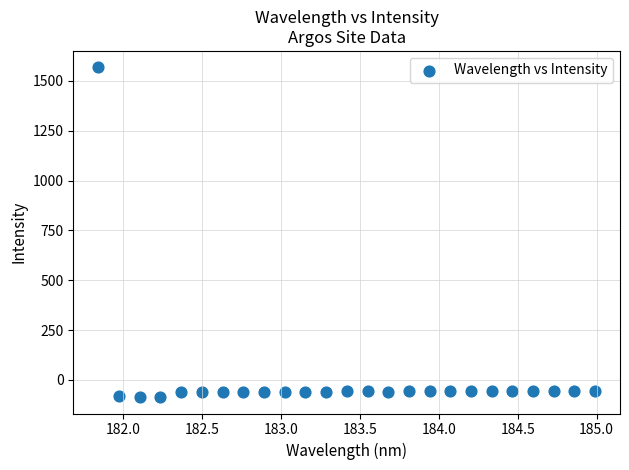

What is the range of X values (max minus min)?

3.1